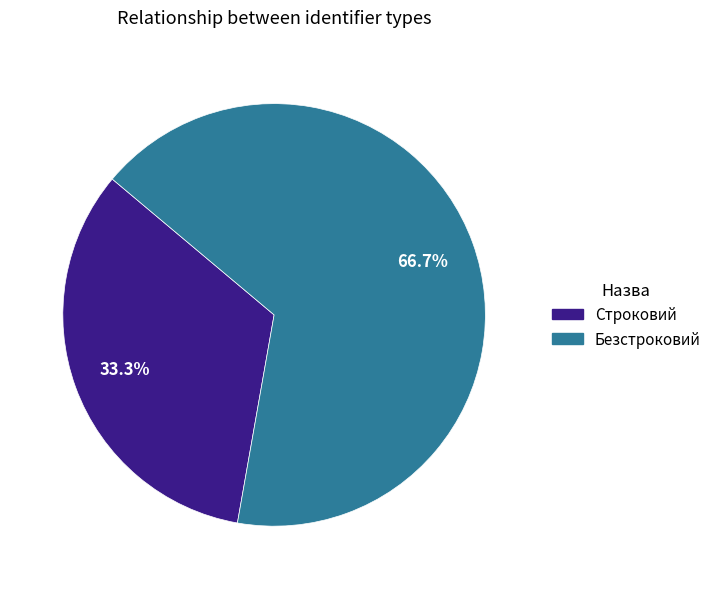

To the nearest percent, what is the difference between the largest and smallest slice percentages?

33%